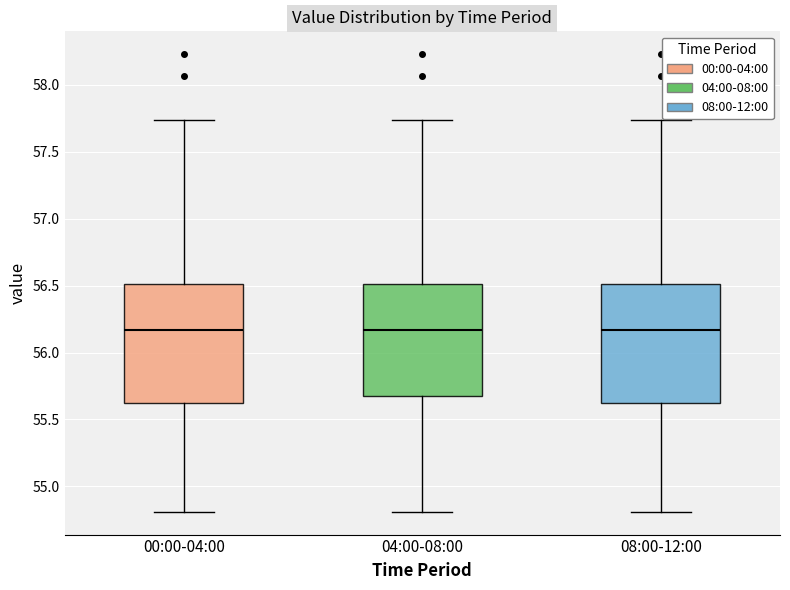

Where does the median line of the box for 00:00-04:00 sit on the y-axis? The values are not printed on the chart, so give them approximately, as read against the axis.

56.15